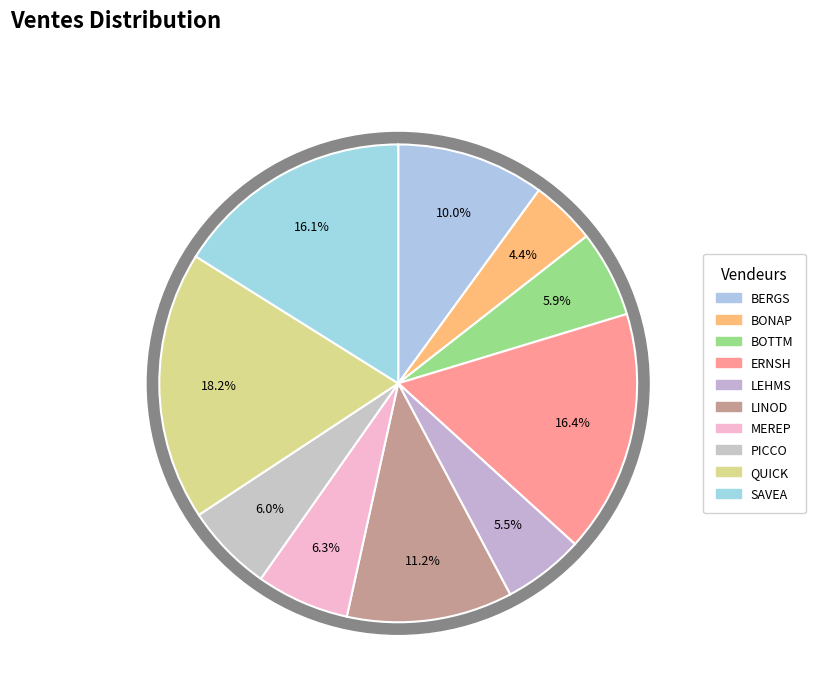

Is the sum of LEHMS and BERGS greater than half?

No